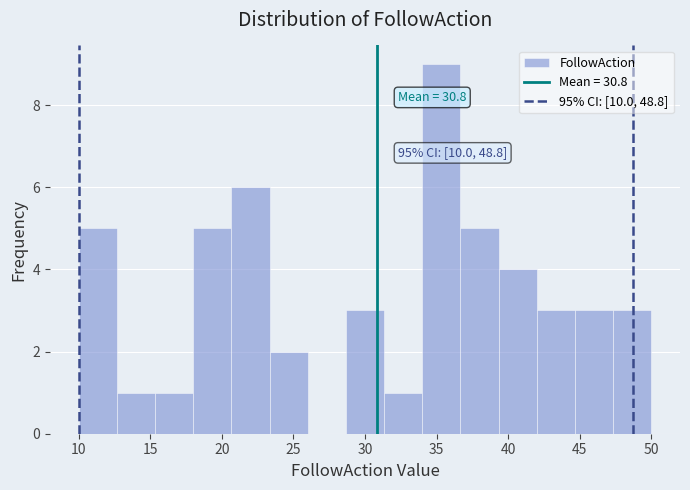

Which range on the x-axis has the tallest bar?

34.0 to 36.5